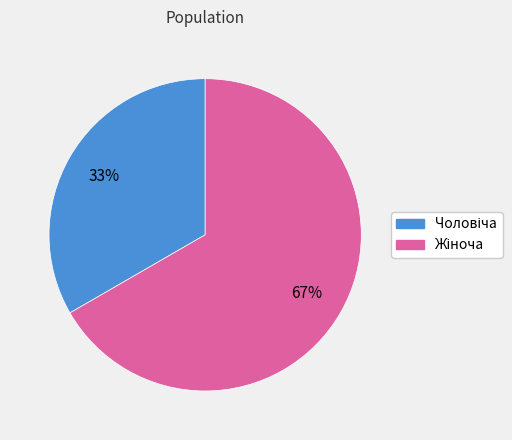

How many slices are in this pie chart?

2